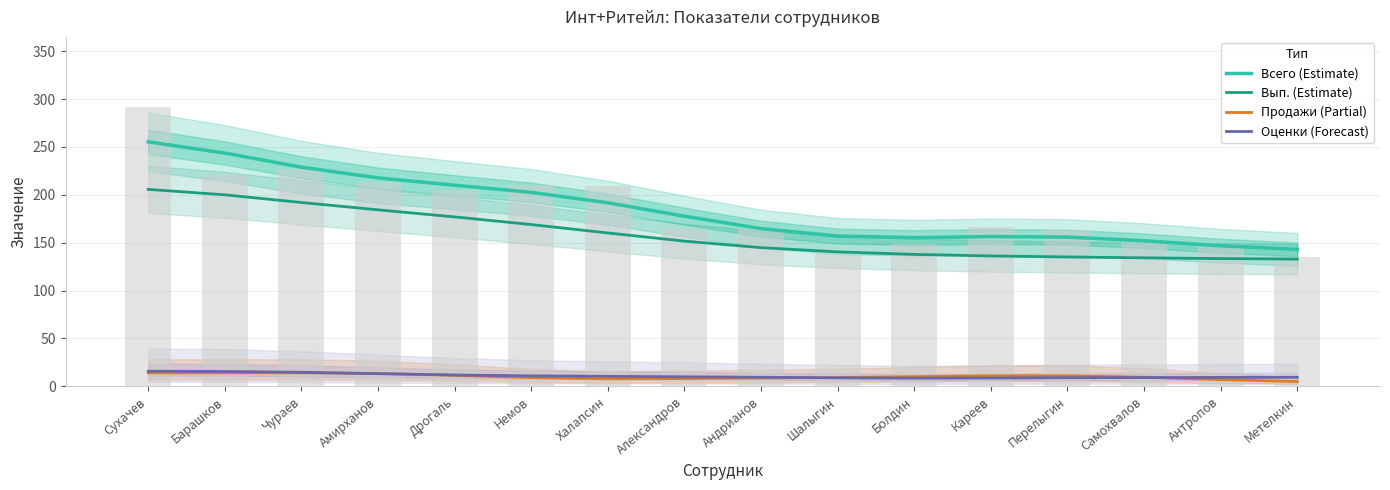

At which category does the chart reach its peak across all series?

Сухачев